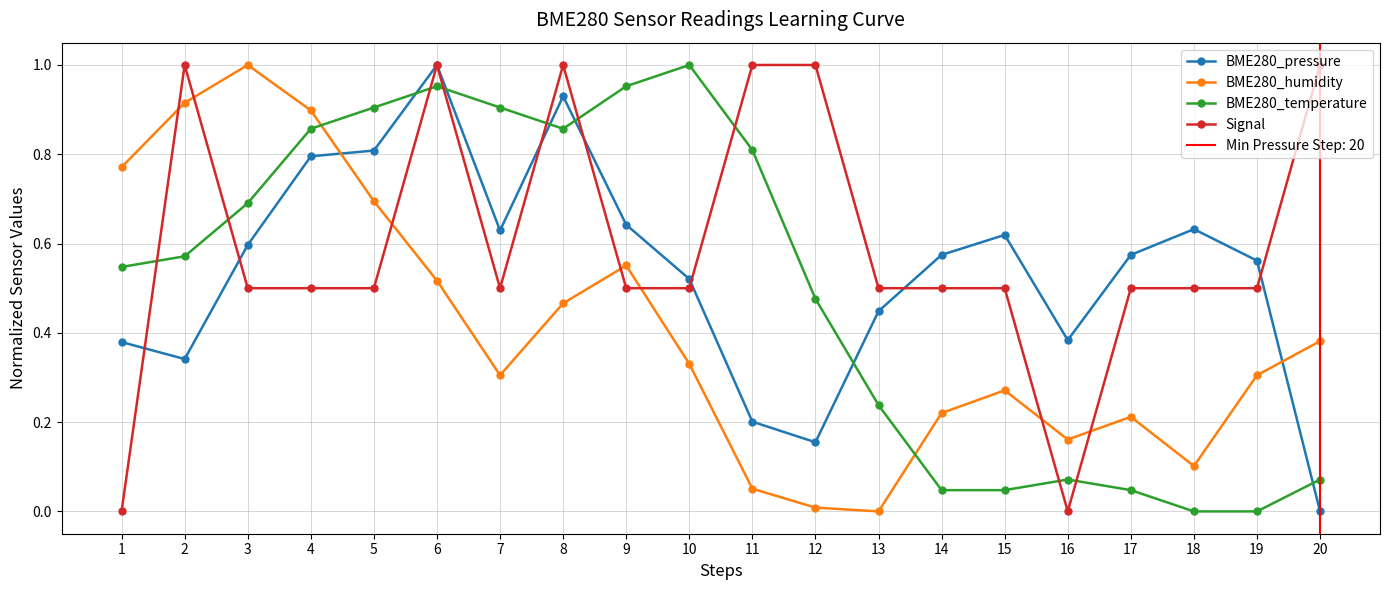

Rank the series at 10 from lowest to highest value.

BME280_humidity, Signal, BME280_pressure, BME280_temperature